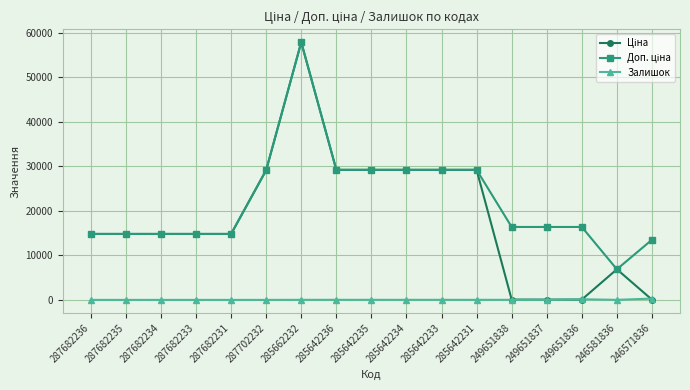

True or false: Залишок has a value of 0.0 at 287682234.

True